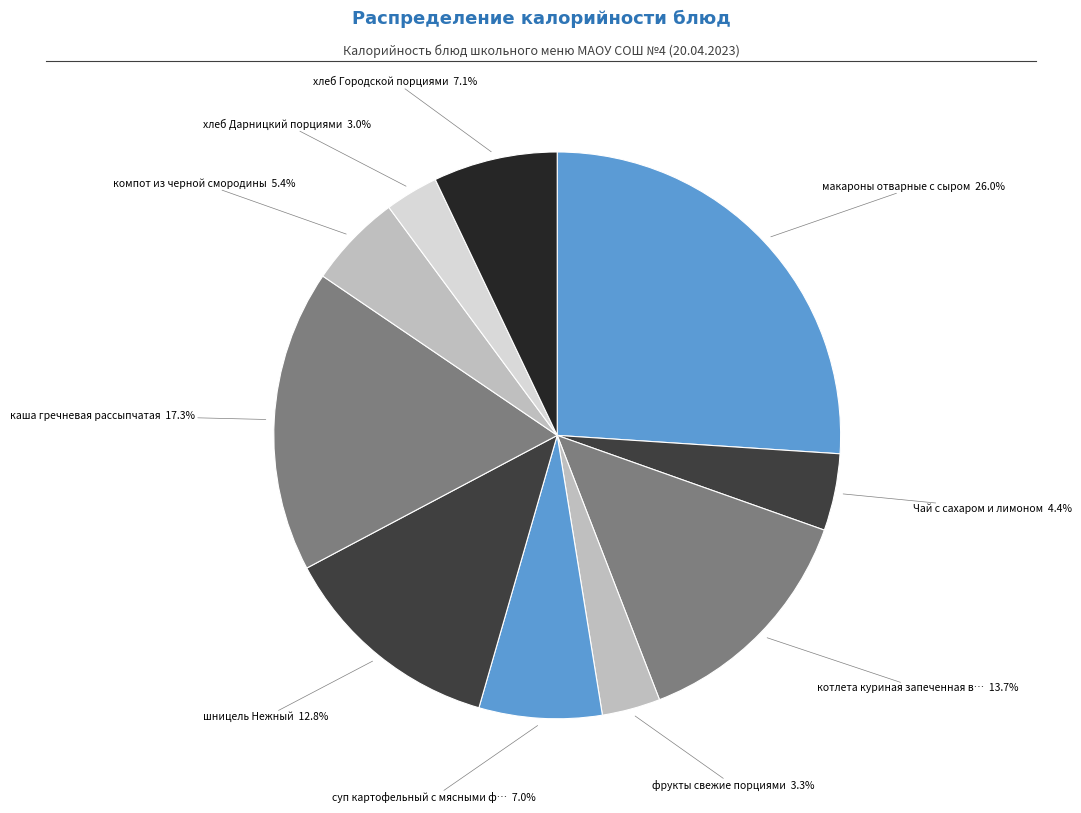

Rank the categories by value from lowest to highest.

хлеб Дарницкий порциями, фрукты свежие порциями, Чай с сахаром и лимоном, компот из черной смородины, суп картофельный с мясными фрикадельками, хлеб Городской порциями, шницель Нежный, котлета куриная запеченная в тесте, каша гречневая рассыпчатая, макароны отварные с сыром